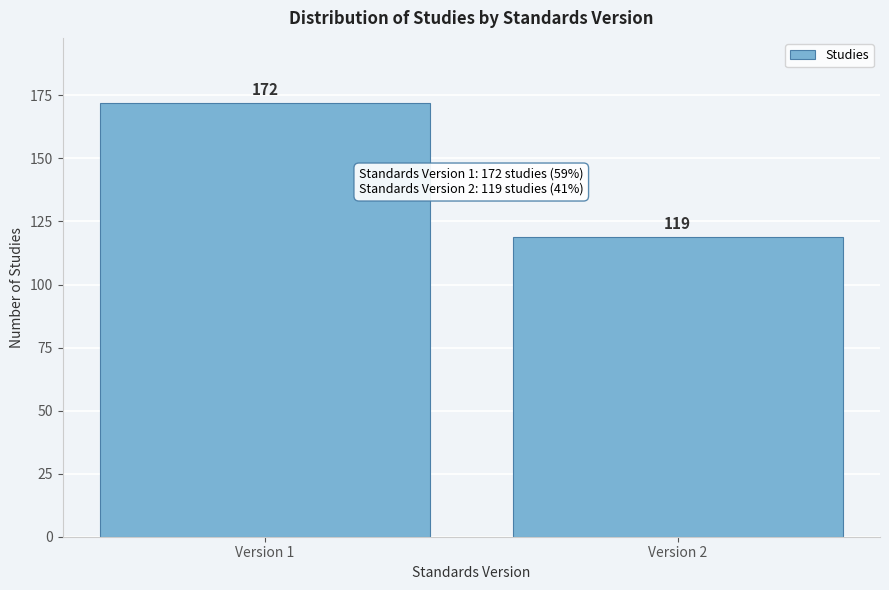

Reading right to left, transcribe all the data shown in this chart.

Version 2=119	Version 1=172